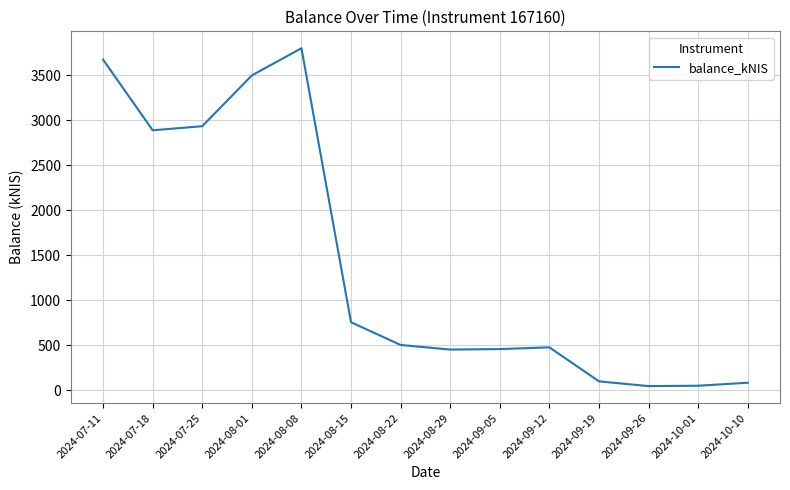

The chart shows a value of 45.0 at 2024-09-26. True or false?

True